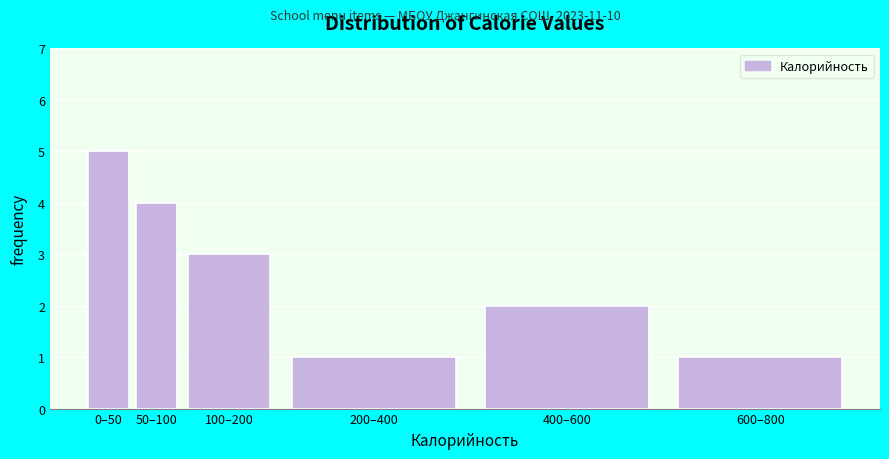

Reading left to right, list all the values displayed in this chart.

5	4	3	1	2	1